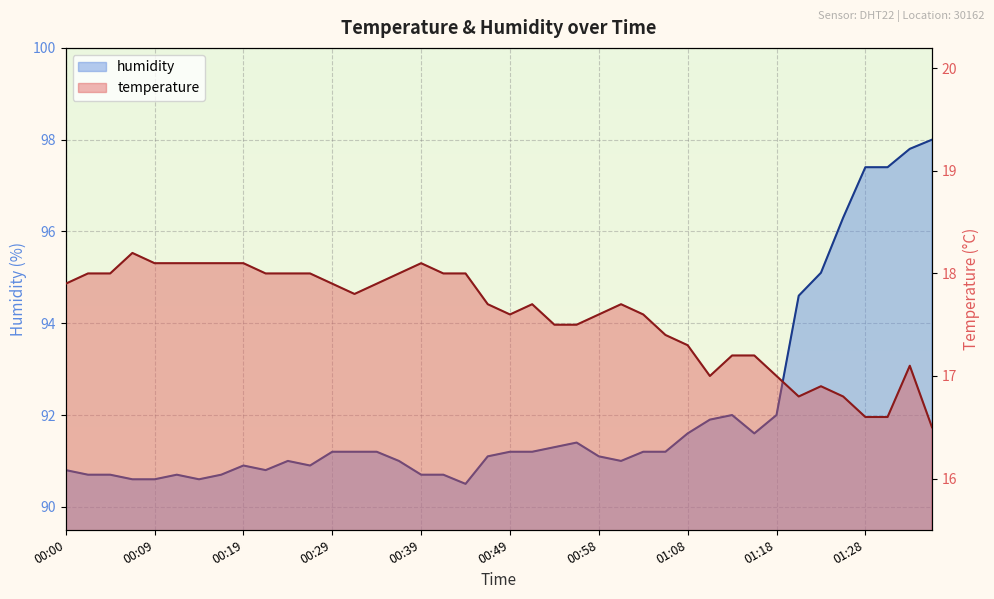

What is the difference between the highest and lowest values at 00:19?

72.8